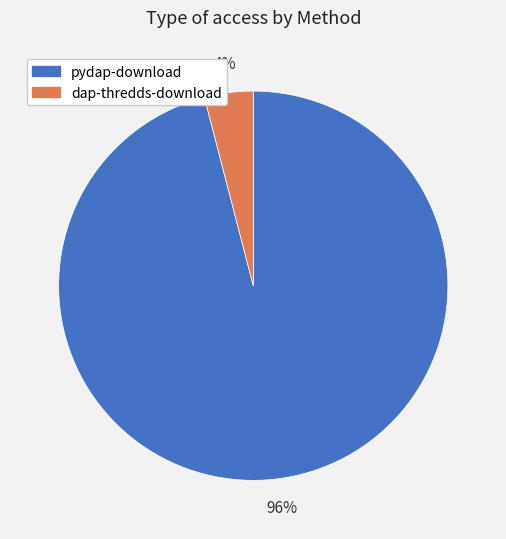

Rank the categories by value from highest to lowest.

pydap-download, dap-thredds-download